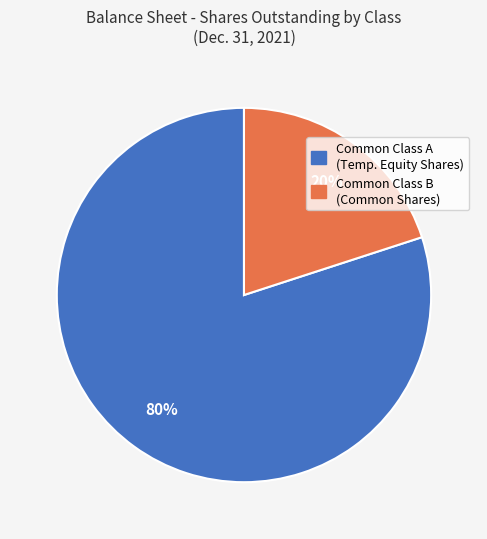

Is there any slice that represents more than half of the pie?

Yes